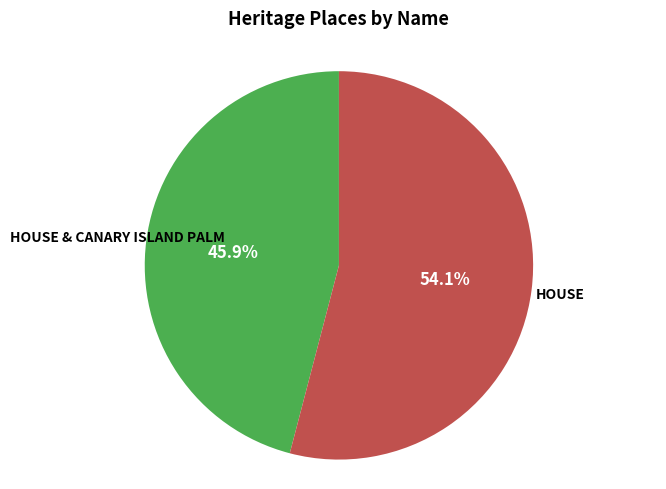

Is there any slice that represents more than half of the pie?

Yes